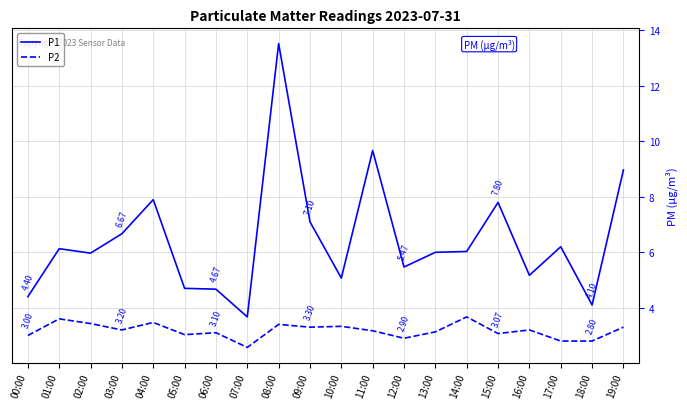

At which category is the sum across all series the highest?

08:00